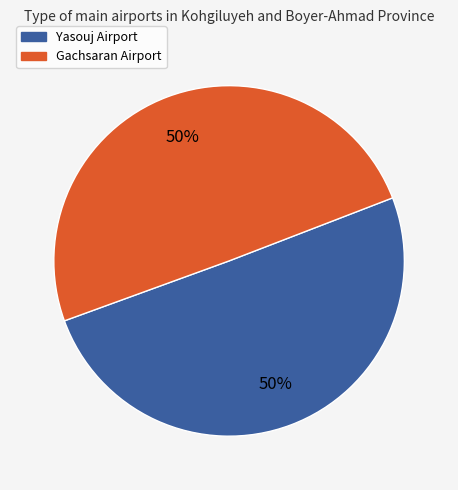

To the nearest percent, what is the average slice percentage?

50%